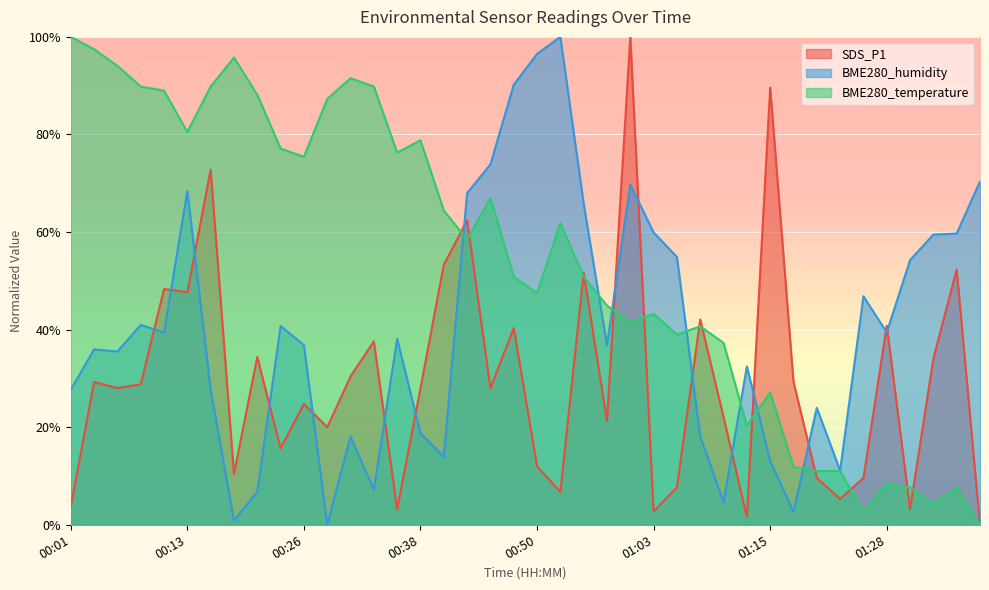

Which series has the largest range (max minus min)?

SDS_P1